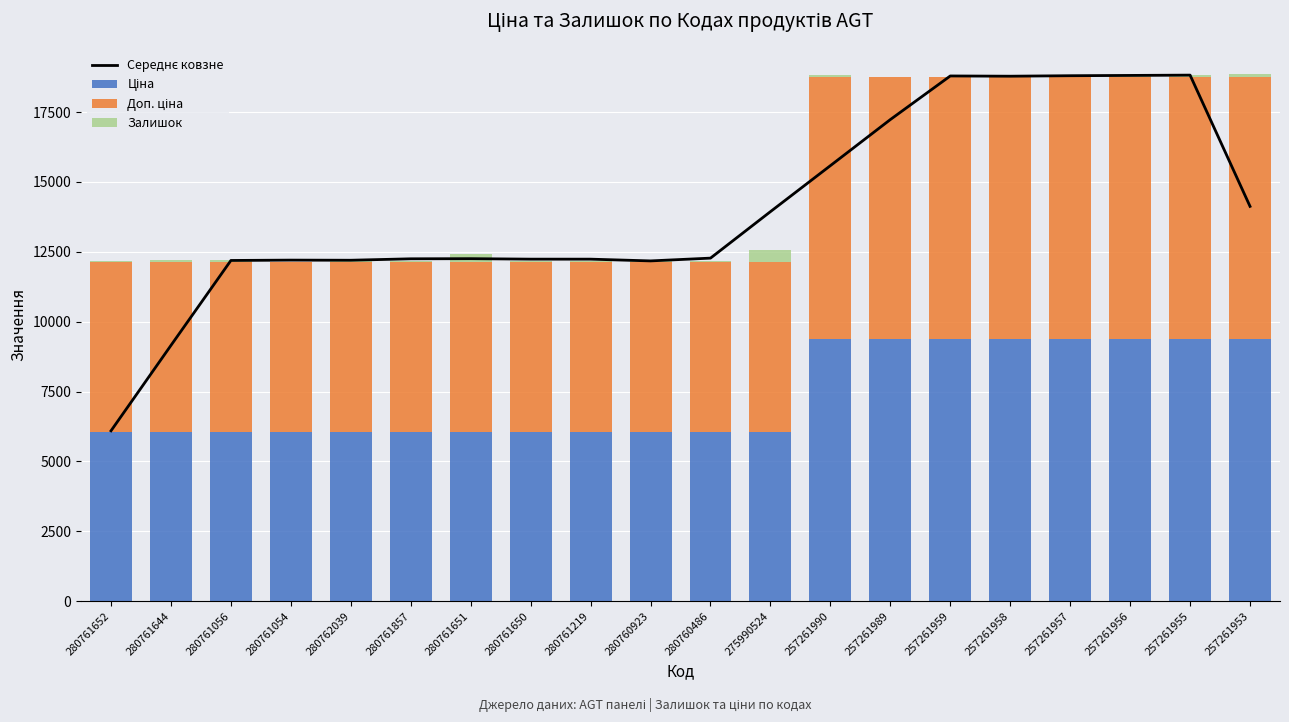

What is the approximate value of Середнє ковзне at 280761651?

12256.2